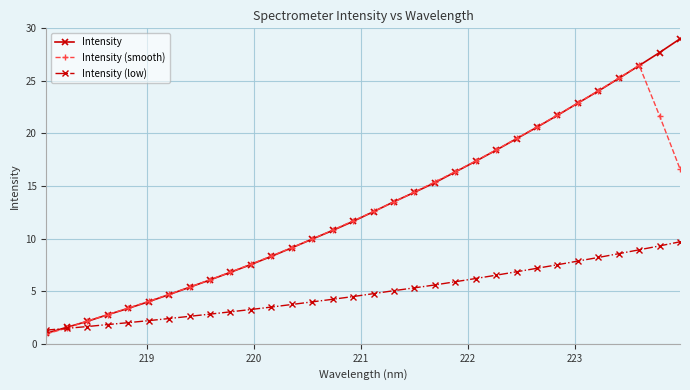

What is the value of the Intensity (smooth) point at the 5th from the left?

3.4